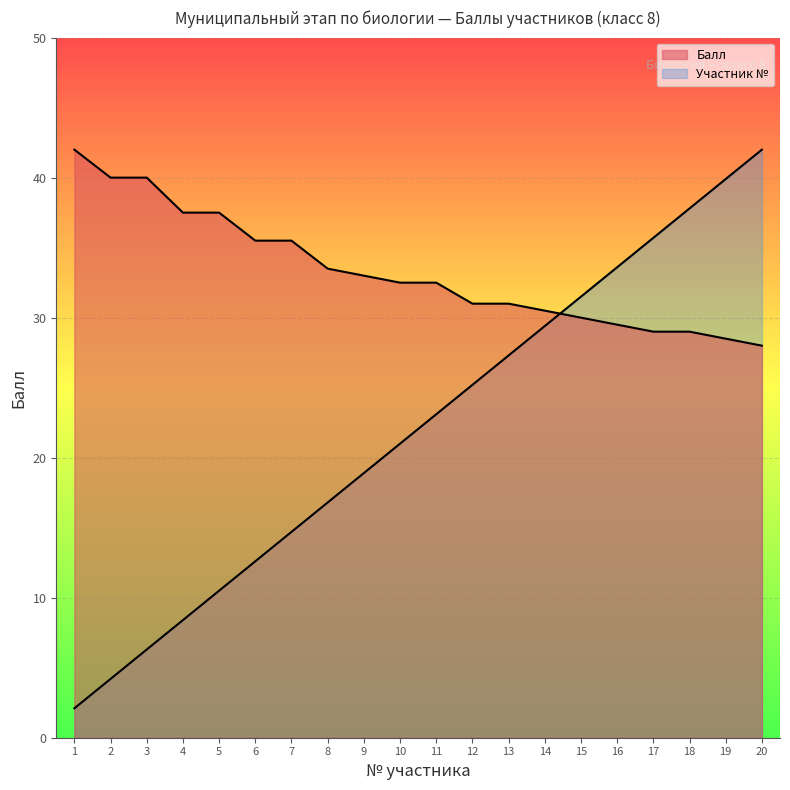

At how many categories does at least one series exceed 8?

20